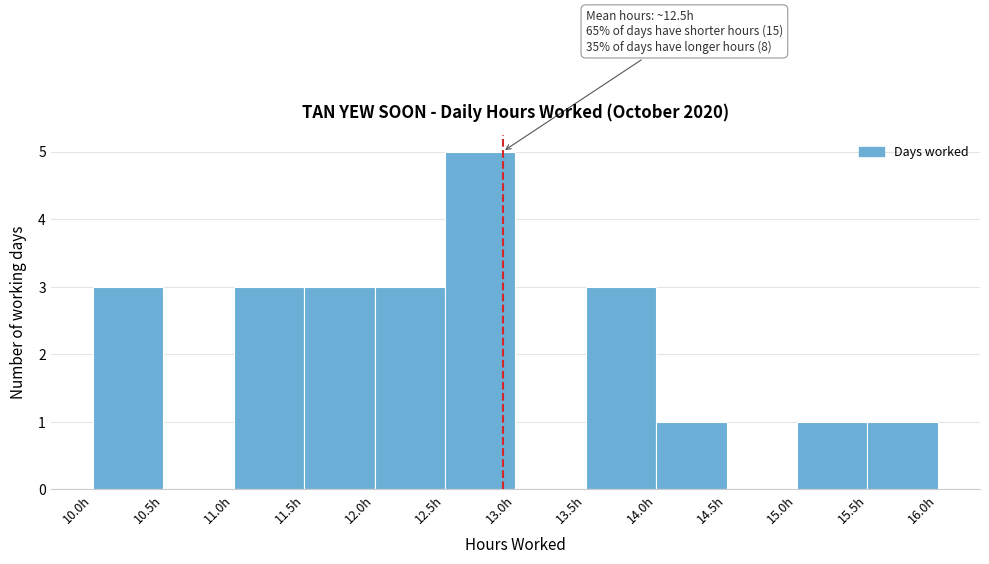

Over which range of the x-axis is the bar tallest?

12.5 to 13.0